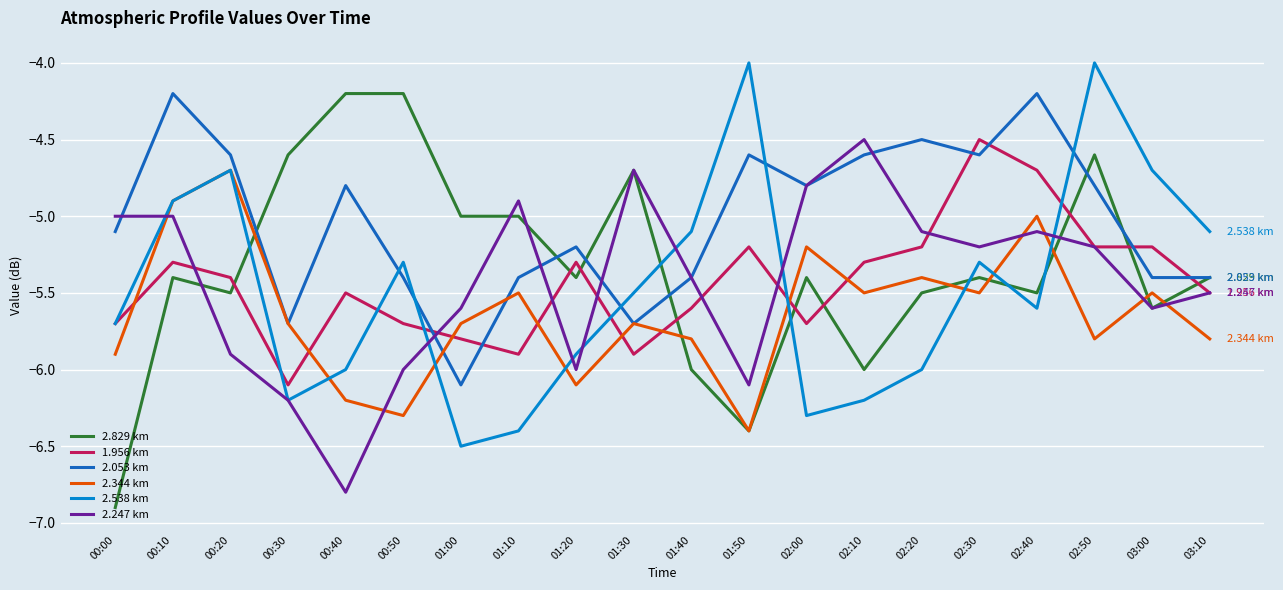

What is the total value across all series at 02:10?

-32.1